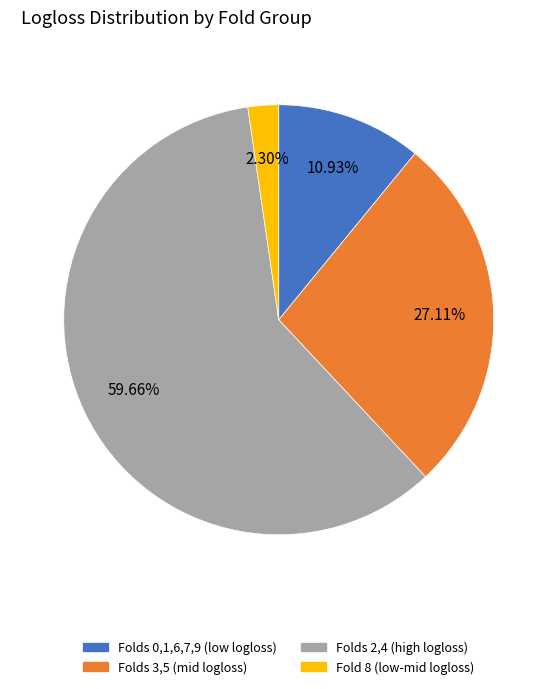

Rank the categories by value from lowest to highest.

Fold 8 (low-mid logloss), Folds 0,1,6,7,9 (low logloss), Folds 3,5 (mid logloss), Folds 2,4 (high logloss)